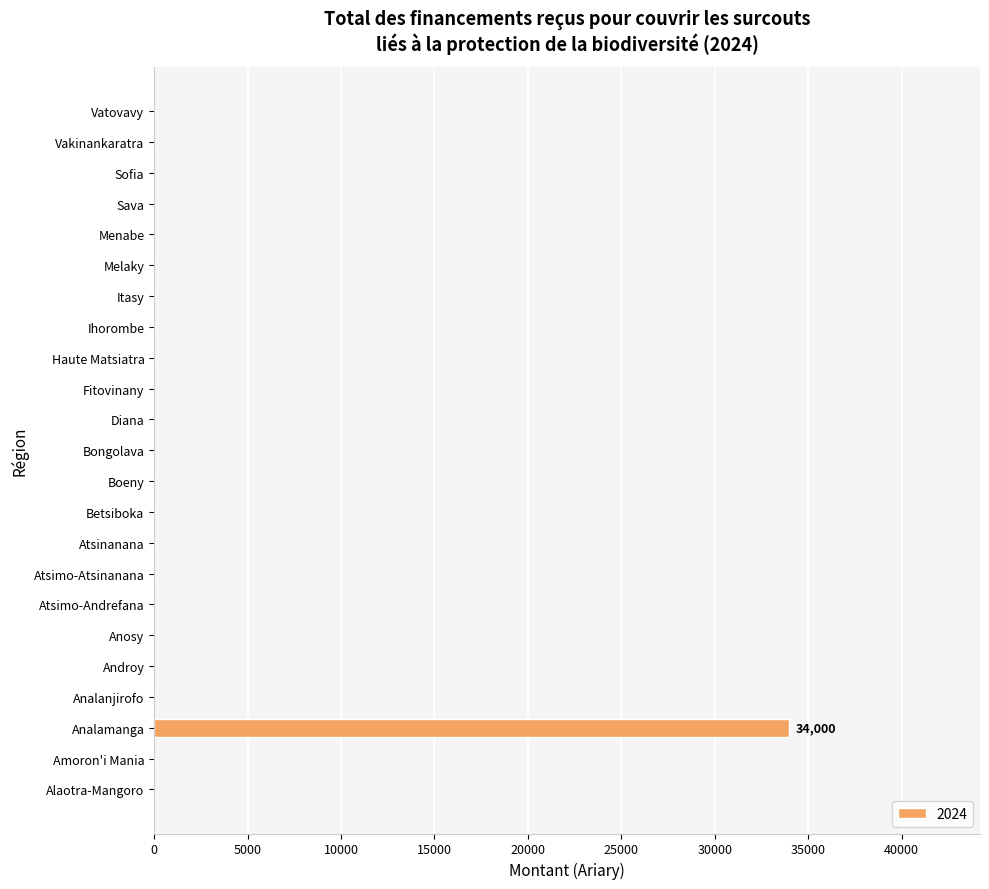

What is the change in value from Analamanga to Vakinankaratra?

-34000